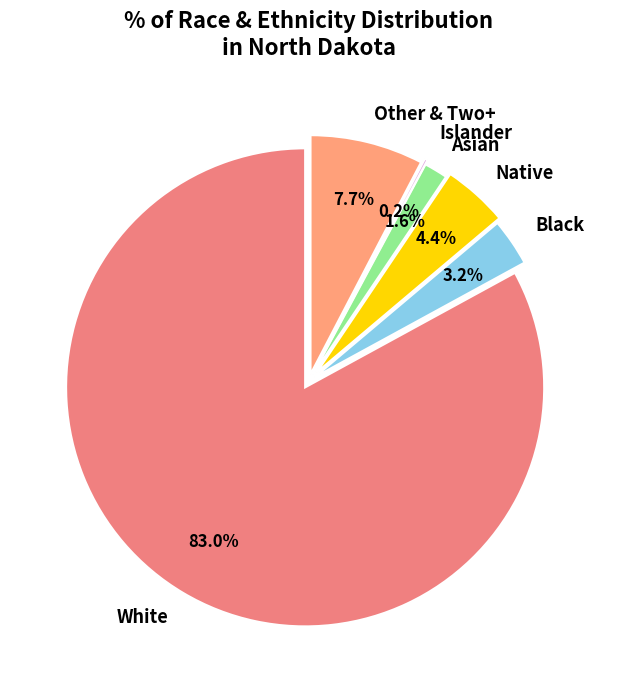

Which category accounts for the majority?

White